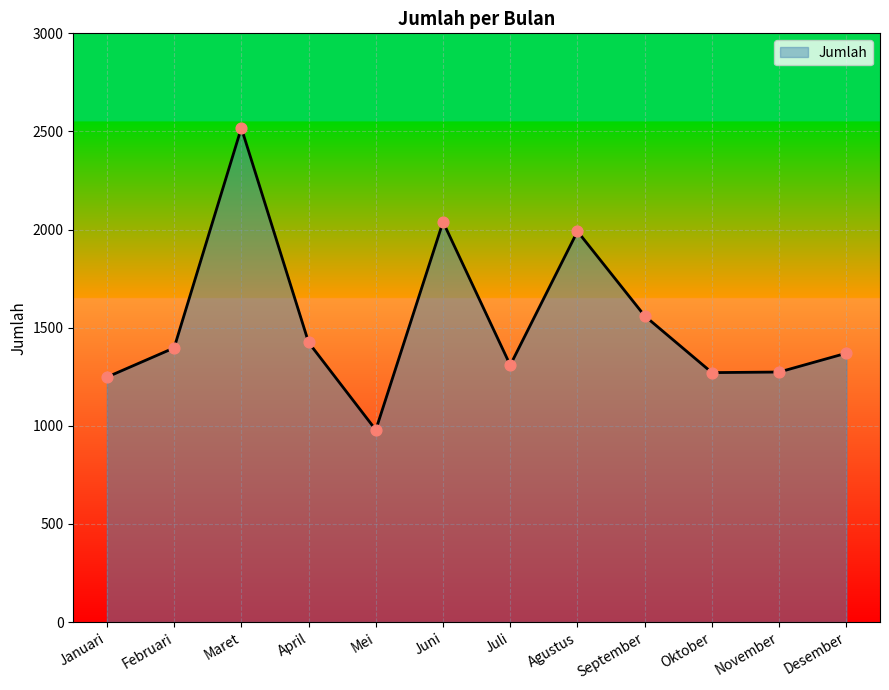

What is the change in value from Februari to September?

+163